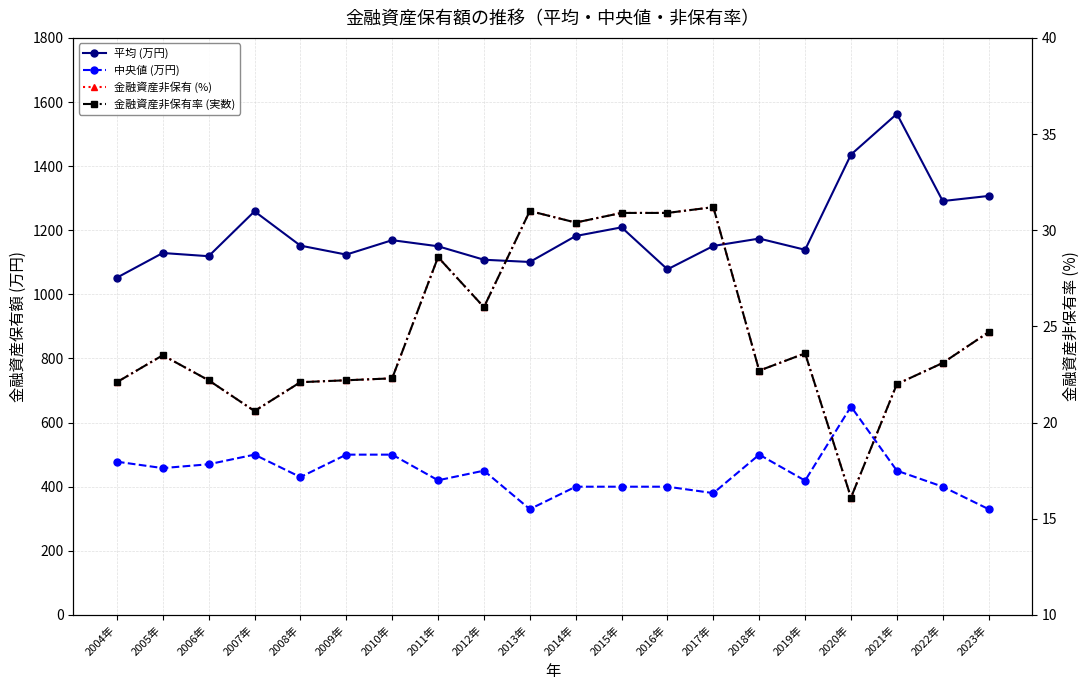

Reading left to right, what are all the values shown in this chart?

平均 (万円): 2004年=1052.0	2005年=1129.0	2006年=1119.0	2007年=1259.0	2008年=1152.0	2009年=1124.0	2010年=1169.0	2011年=1150.0	2012年=1108.0	2013年=1101.0	2014年=1182.0	2015年=1209.0	2016年=1078.0	2017年=1151.0	2018年=1174.0	2019年=1139.0	2020年=1436.0	2021年=1563.0	2022年=1291.0	2023年=1307.0
中央値 (万円): 2004年=478.0	2005年=458.0	2006年=470.0	2007年=500.0	2008年=430.0	2009年=500.0	2010年=500.0	2011年=420.0	2012年=450.0	2013年=330.0	2014年=400.0	2015年=400.0	2016年=400.0	2017年=380.0	2018年=500.0	2019年=419.0	2020年=650.0	2021年=450.0	2022年=400.0	2023年=330.0
金融資産非保有 (%): 2004年=22.1	2005年=23.5	2006年=22.2	2007年=20.6	2008年=22.1	2009年=22.2	2010年=22.3	2011年=28.6	2012年=26.0	2013年=31.0	2014年=30.4	2015年=30.9	2016年=30.9	2017年=31.2	2018年=22.7	2019年=23.6	2020年=16.1	2021年=22.0	2022年=23.1	2023年=24.7
金融資産非保有率 (実数): 2004年=22.1	2005年=23.5	2006年=22.2	2007年=20.6	2008年=22.1	2009年=22.2	2010年=22.3	2011年=28.6	2012年=26.0	2013年=31.0	2014年=30.4	2015年=30.9	2016年=30.9	2017年=31.2	2018年=22.7	2019年=23.6	2020年=16.1	2021年=22.0	2022年=23.1	2023年=24.7